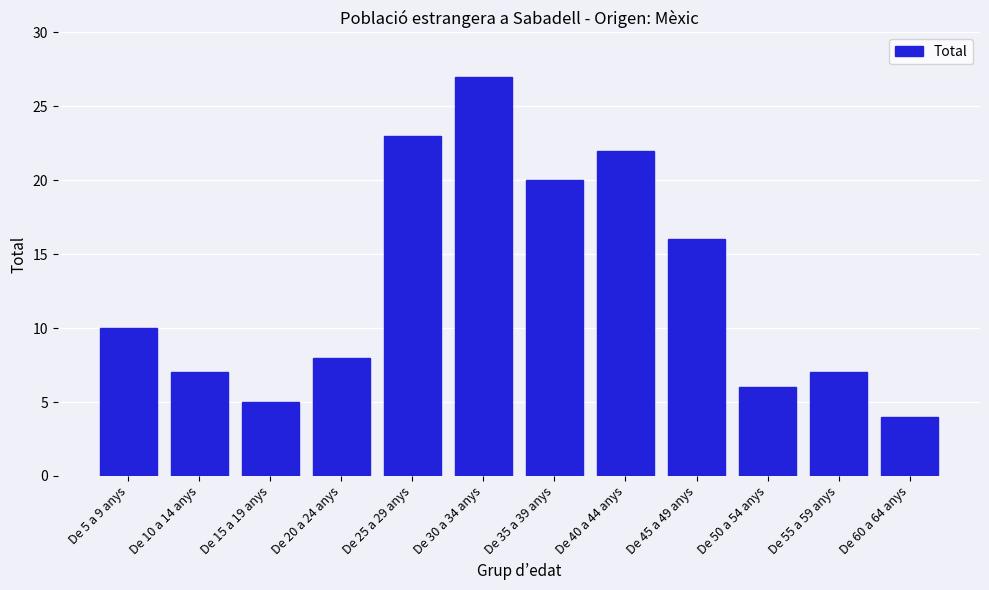

Reading right to left, transcribe all the data shown in this chart.

De 60 a 64 anys=4	De 55 a 59 anys=7	De 50 a 54 anys=6	De 45 a 49 anys=16	De 40 a 44 anys=22	De 35 a 39 anys=20	De 30 a 34 anys=27	De 25 a 29 anys=23	De 20 a 24 anys=8	De 15 a 19 anys=5	De 10 a 14 anys=7	De 5 a 9 anys=10